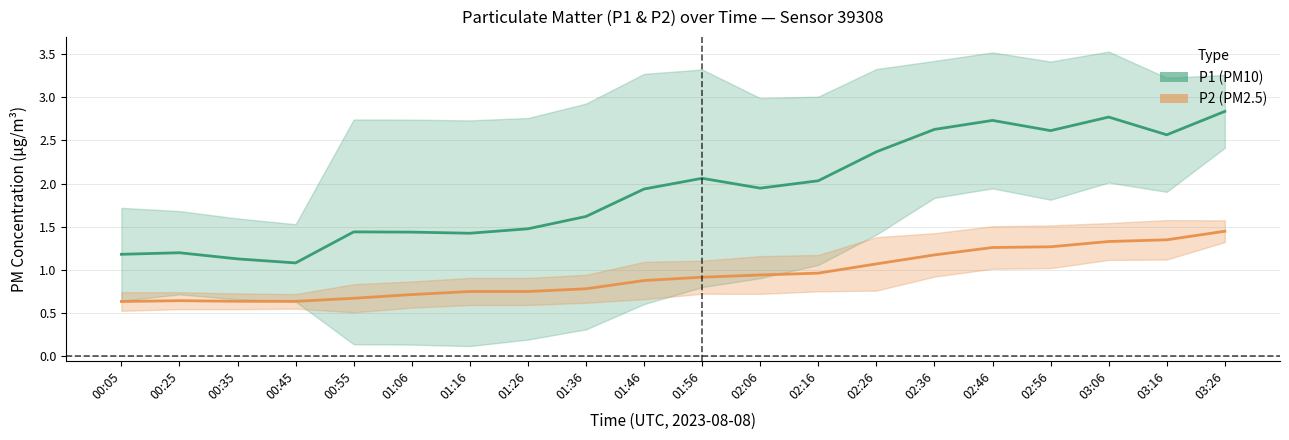

What are all the series names shown in the legend?

P1, P2